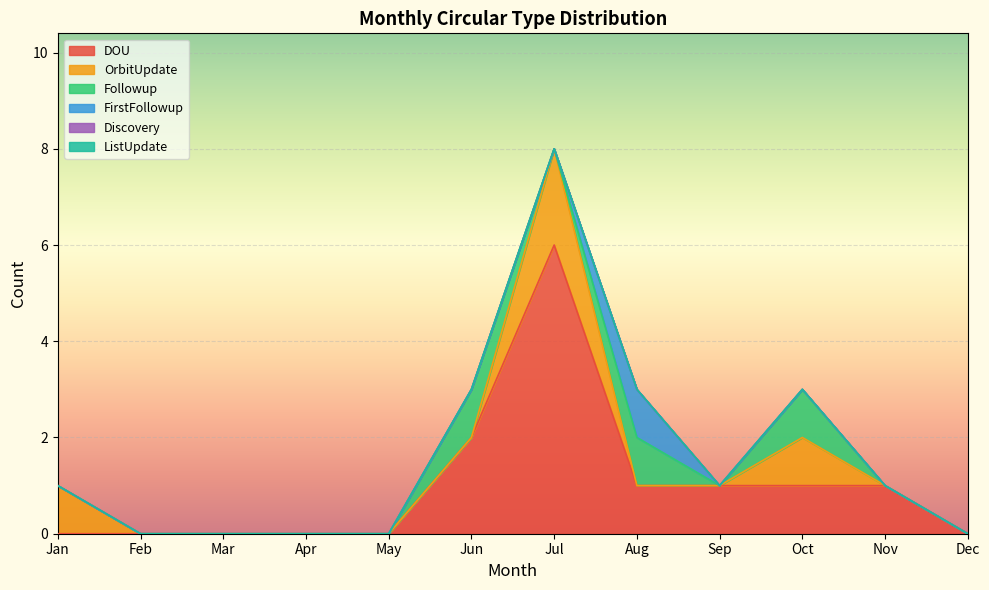

Which label corresponds to the largest value in the chart?

Jul